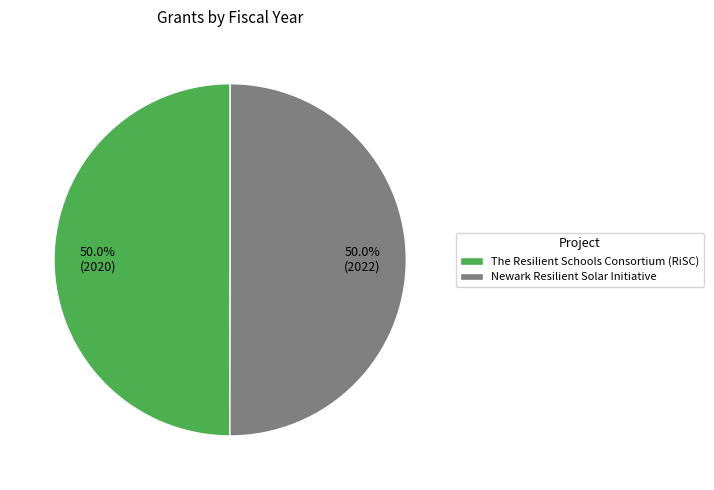

Combined, what portion of the pie is Newark Resilient Solar Initiative and The Resilient Schools Consortium (RiSC)?

100.0%